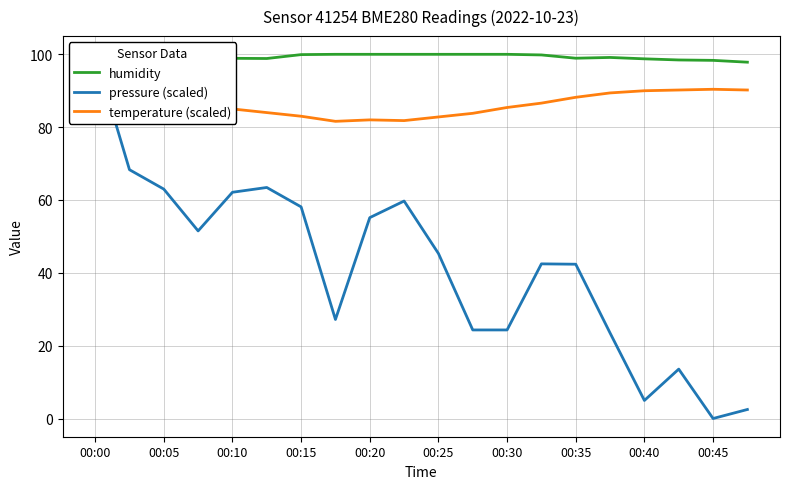

The value of pressure (scaled) at 13 is 42.5. True or false?

True